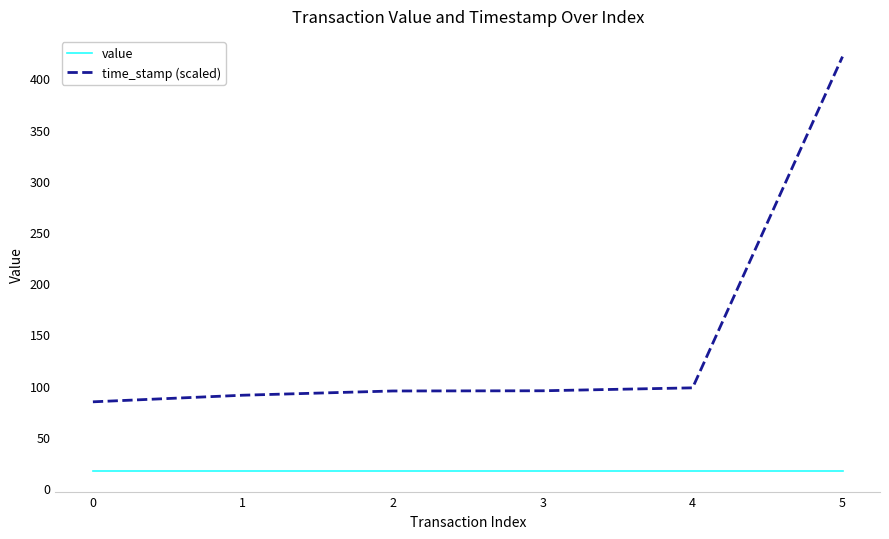

Does the chart display data point markers on the line(s)?

No